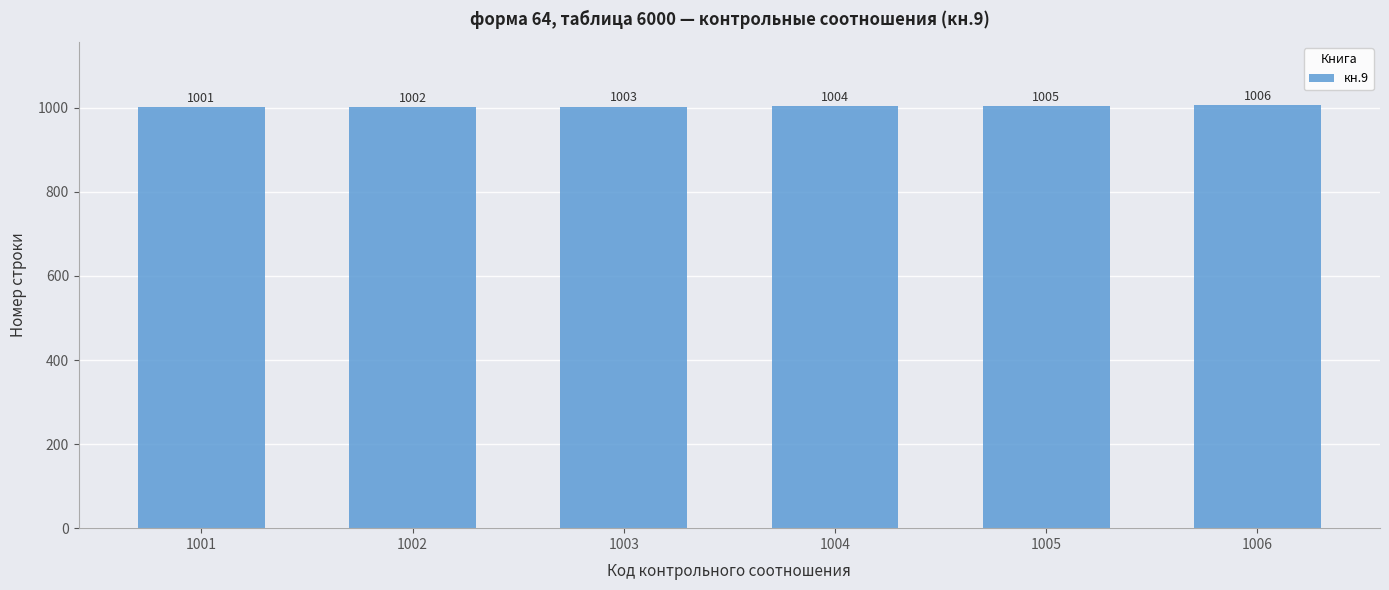

What is the change in value from 1002 to 1005?

+3